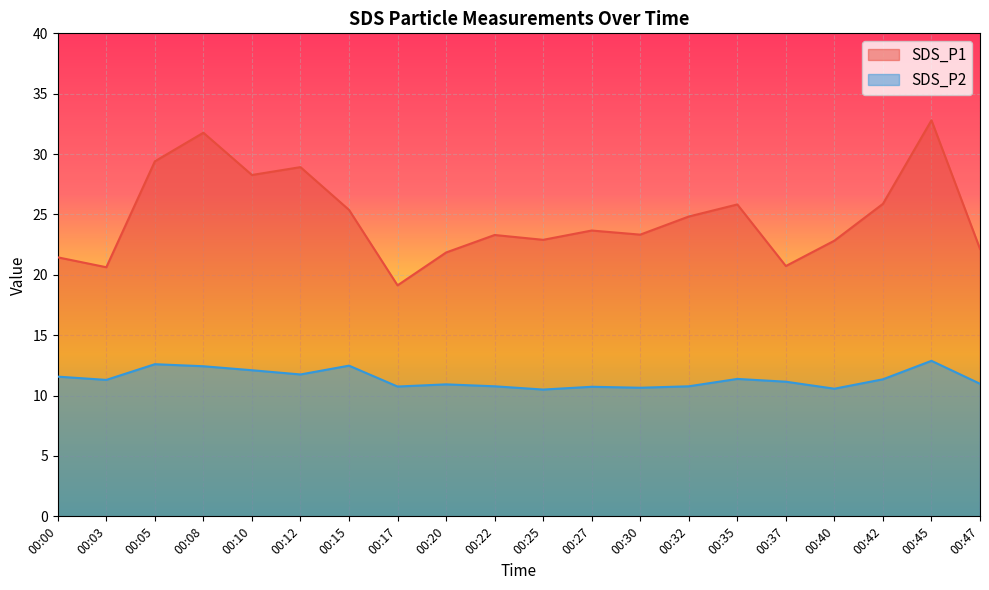

Is it true that SDS_P2 equals 12.6 at 00:05?

True